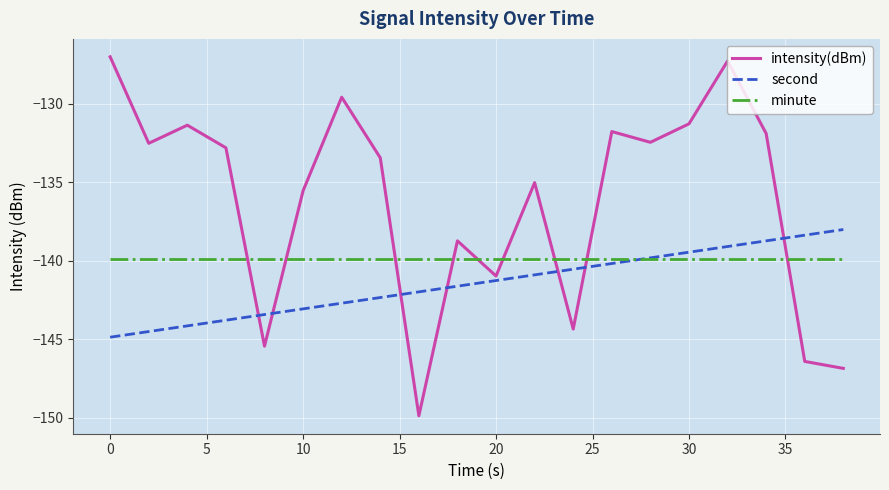

Which series has the largest total across all categories?

intensity(dBm)